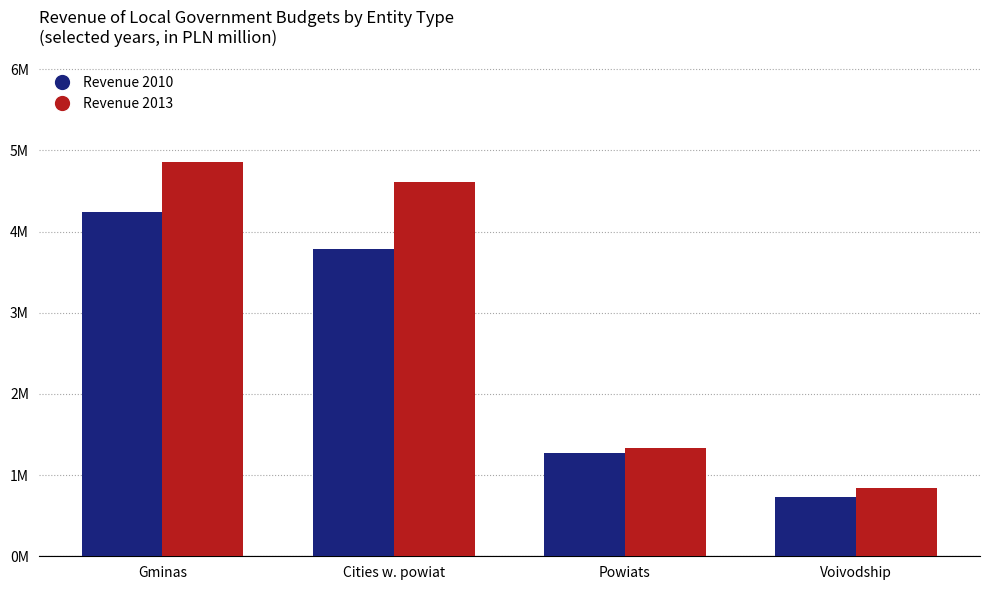

What are all the series names shown in the legend?

Revenue 2010, Revenue 2013